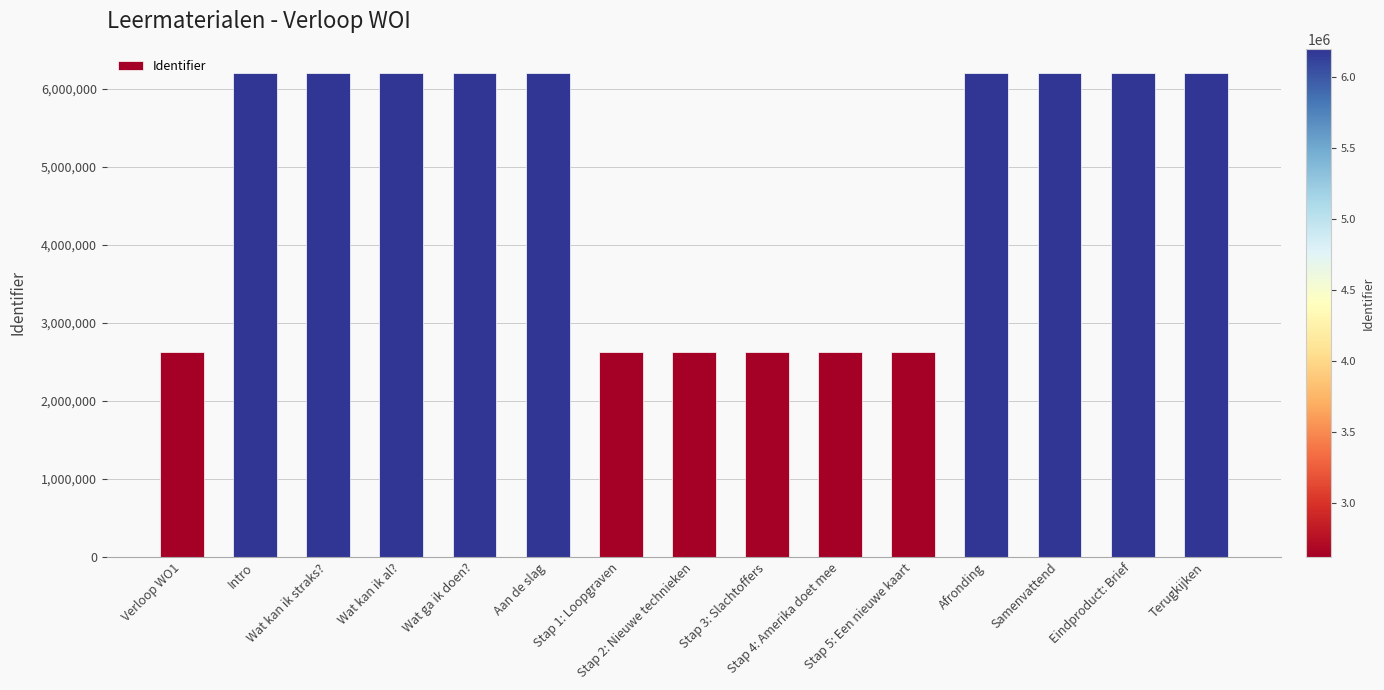

True or false: the data shows 6201309 at Terugkijken.

True